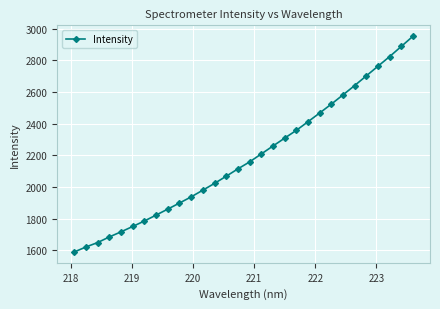

What is the average value?

2185.0